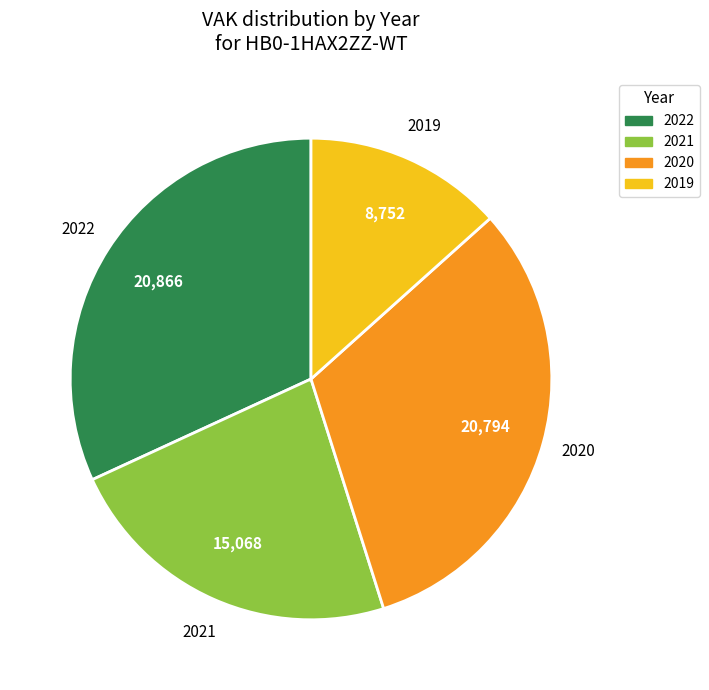

Between 2021 and 2022, which is larger?

2022